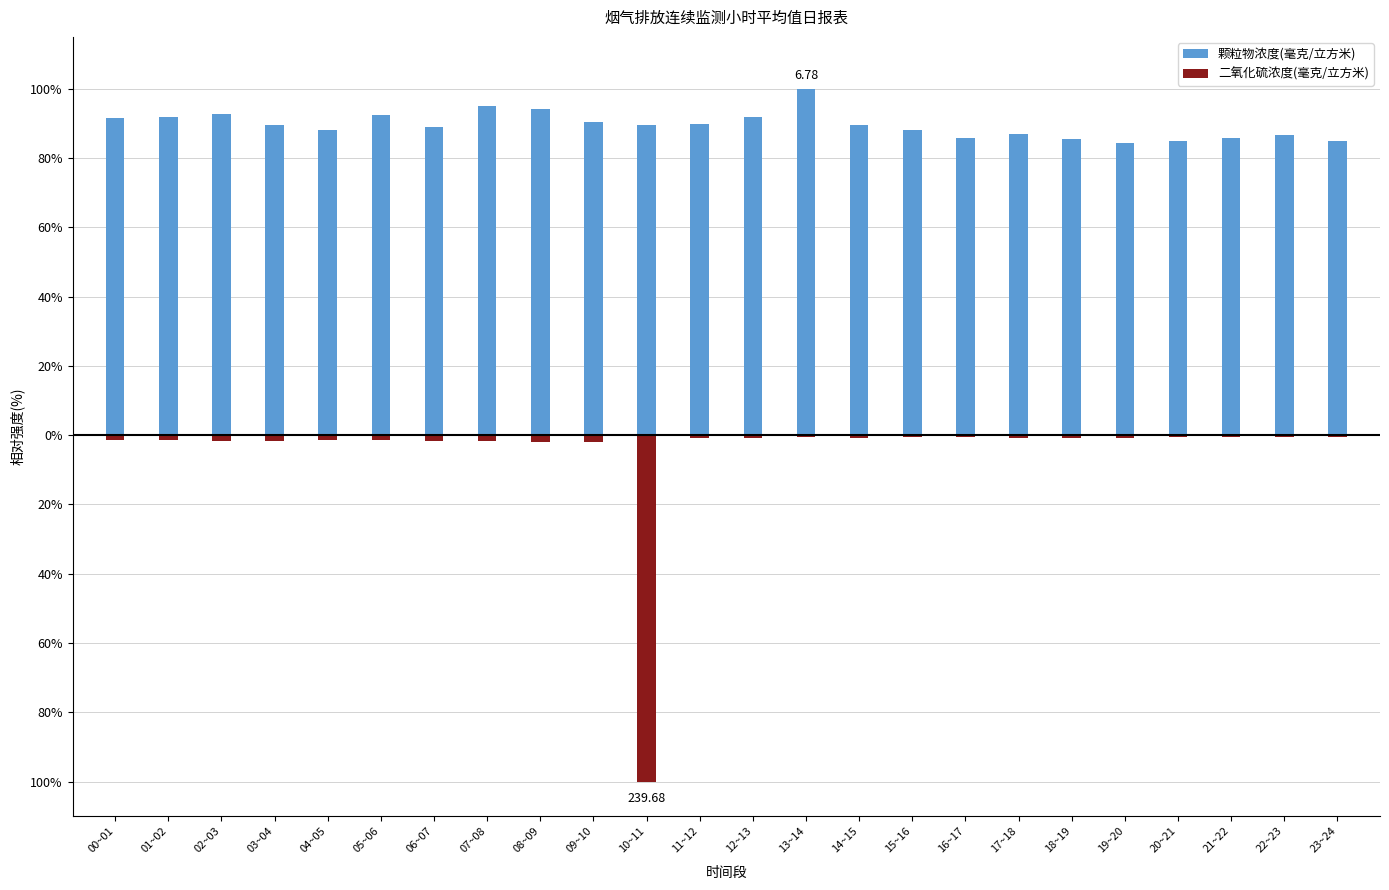

How many bars are there in total?

48